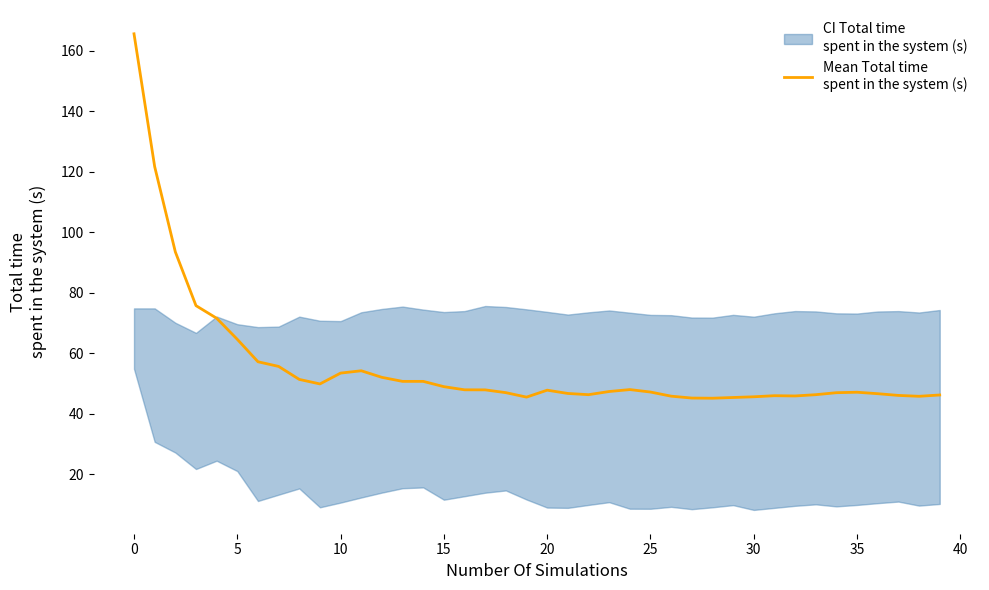

Which category has the lowest value across all series?

28